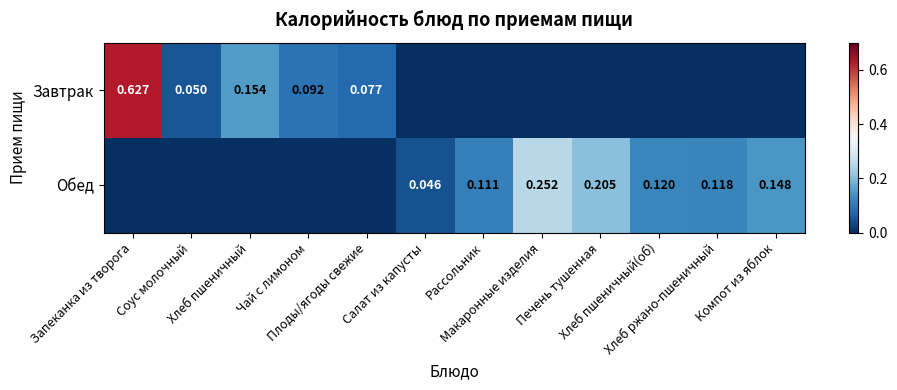

What is the maximum value shown in the chart?

0.6